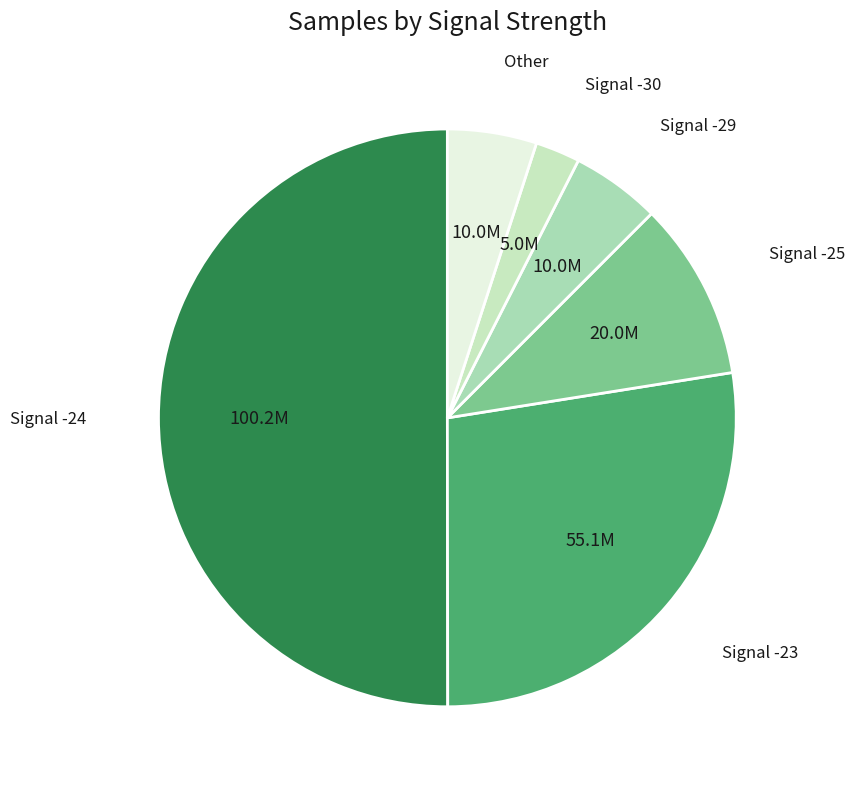

Is Signal -23 the majority of the pie?

No